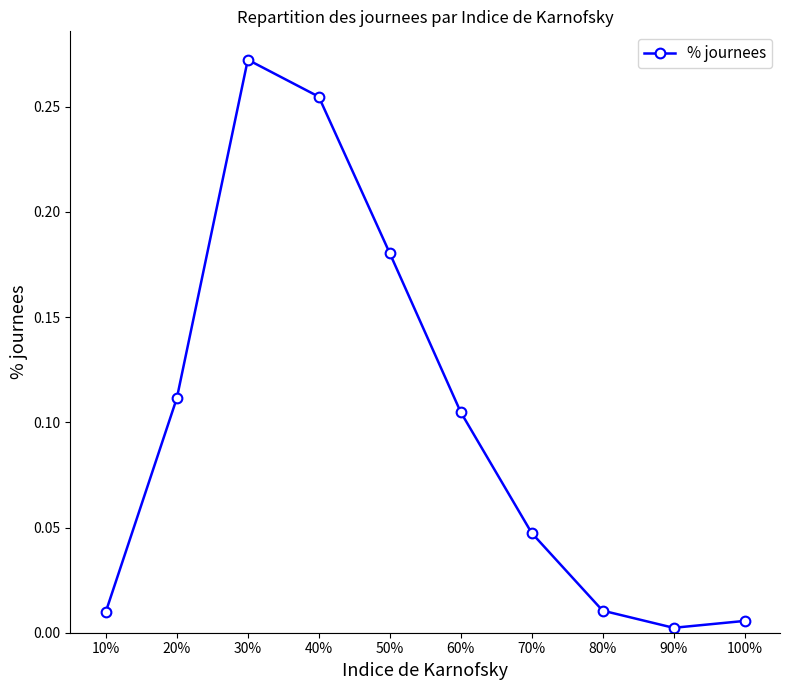

At which category does the chart reach its peak across all series?

30%